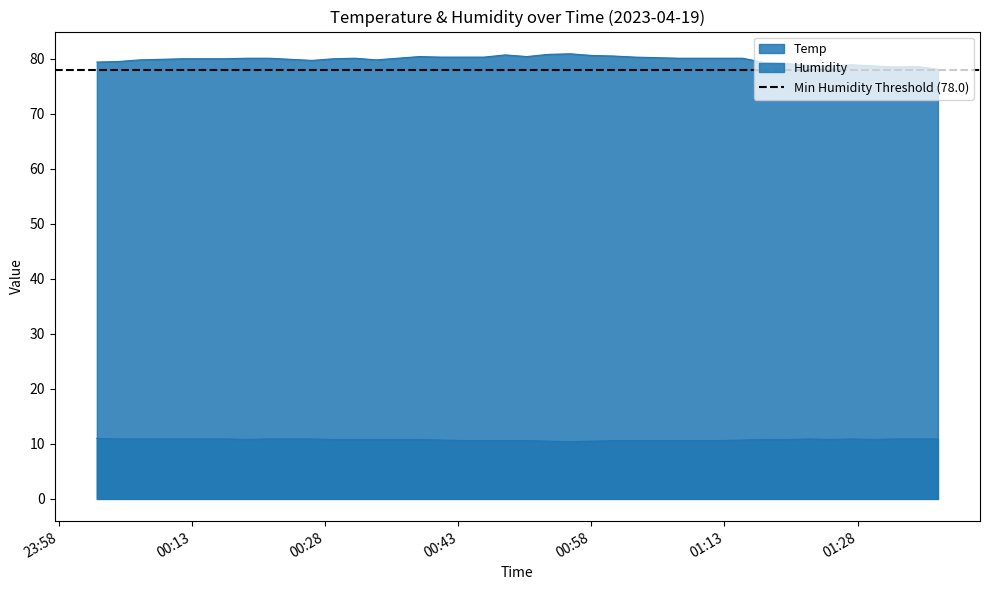

True or false: Temp and Humidity intersect in this chart.

False